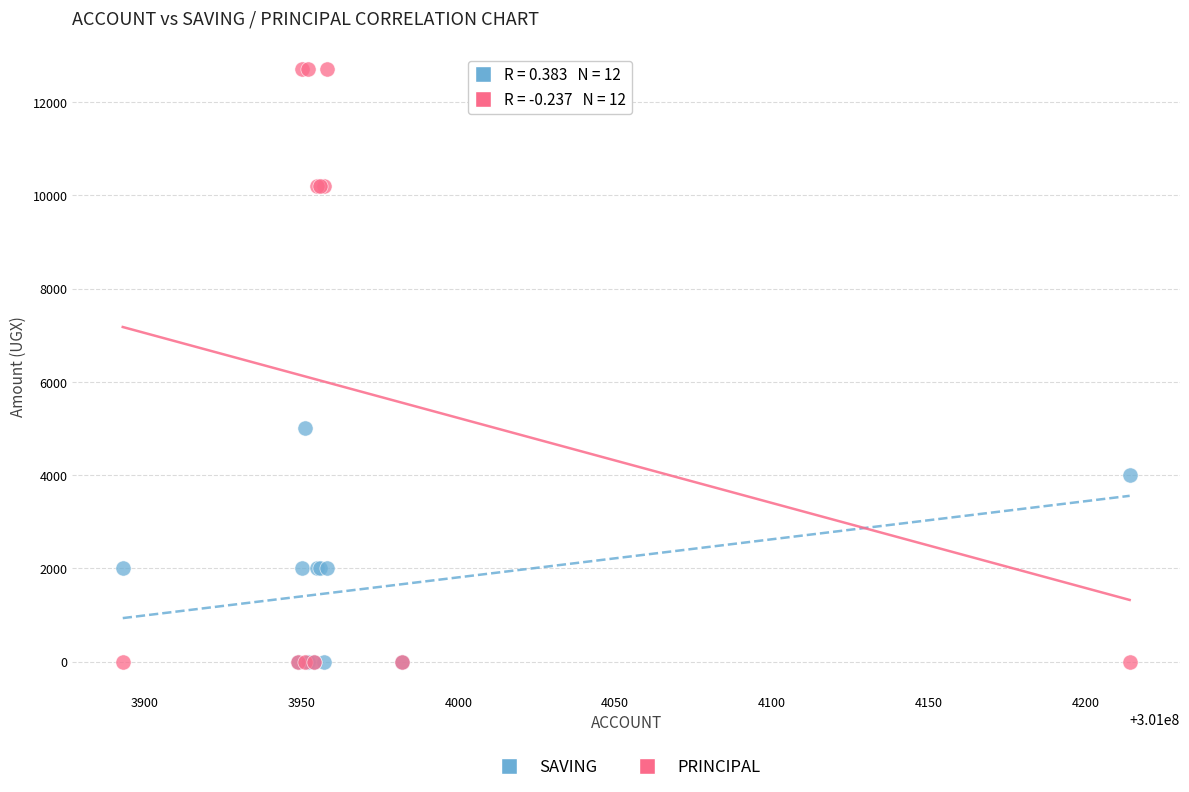

In the PRINCIPAL series, what Y value is closest to 6350?

10200